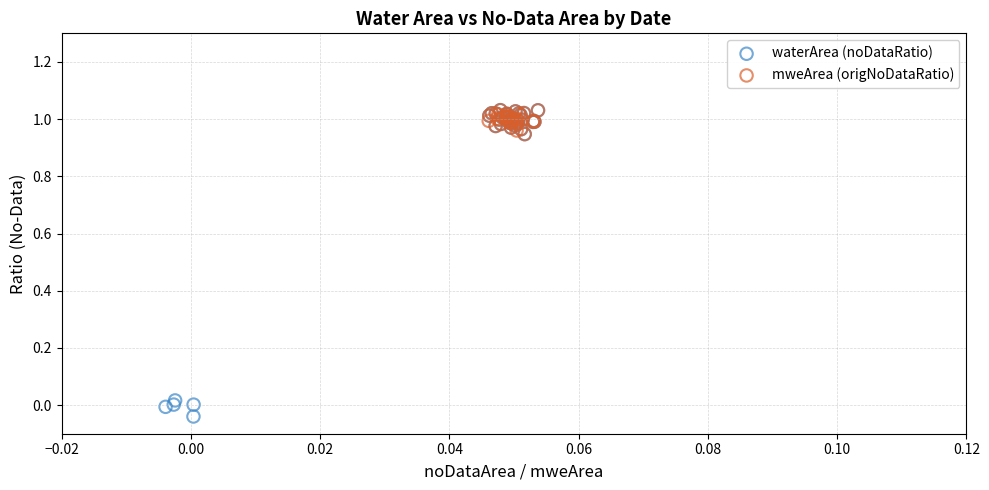

Which series has the widest spread of Y values?

waterArea (noDataRatio)